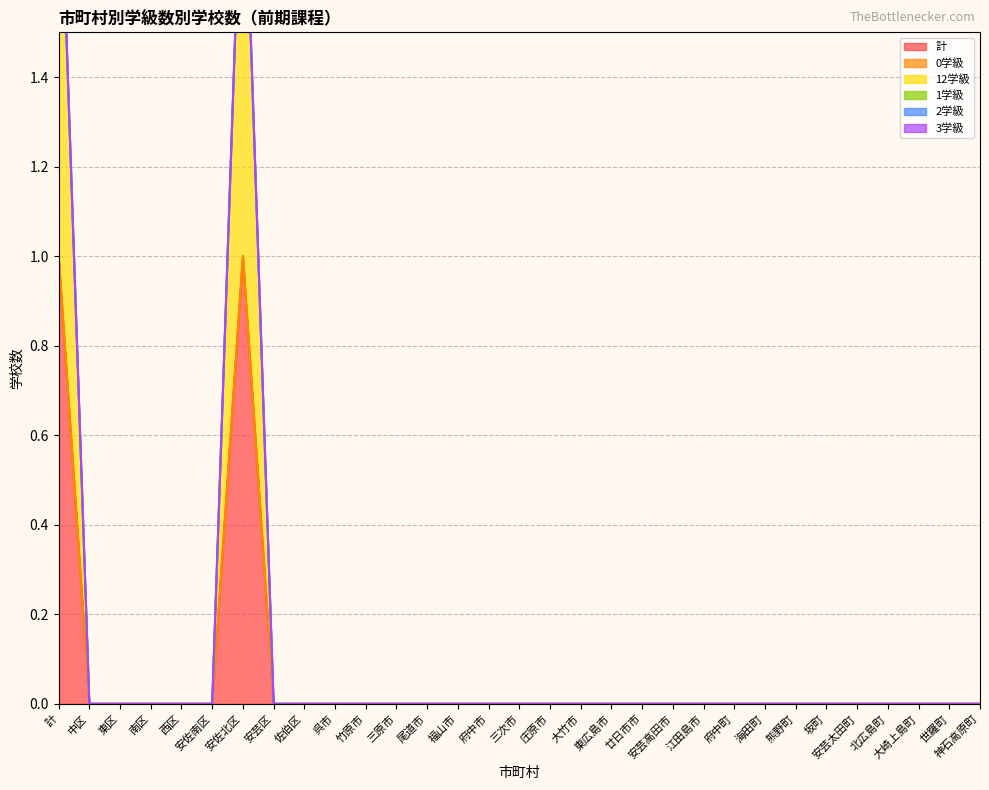

The value of 3学級 at 南区 is 0. True or false?

True